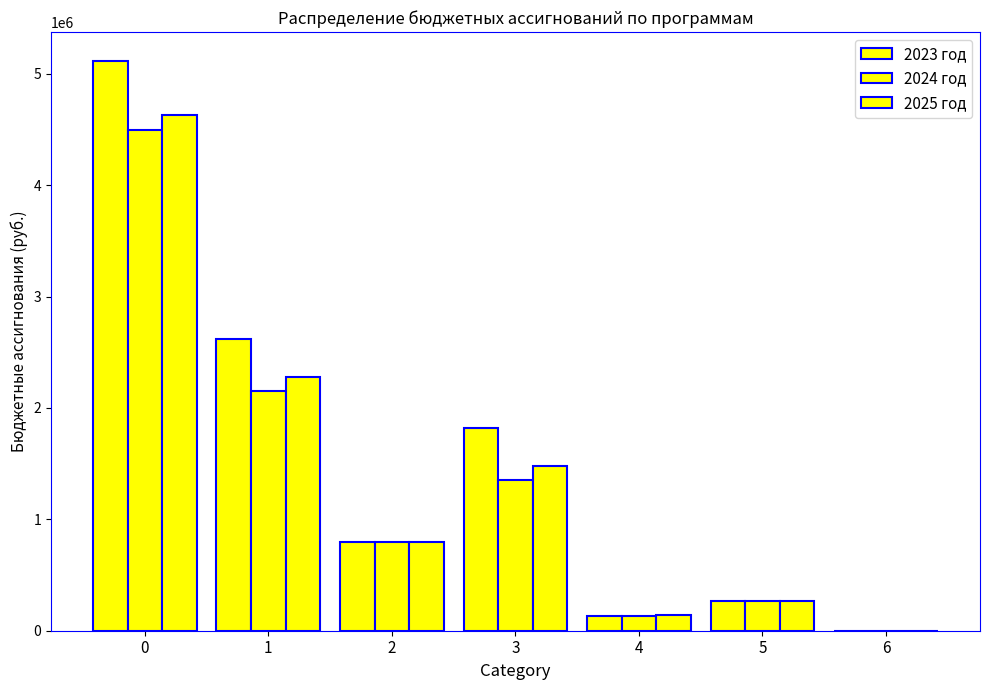

How many categories are shown in the chart?

7